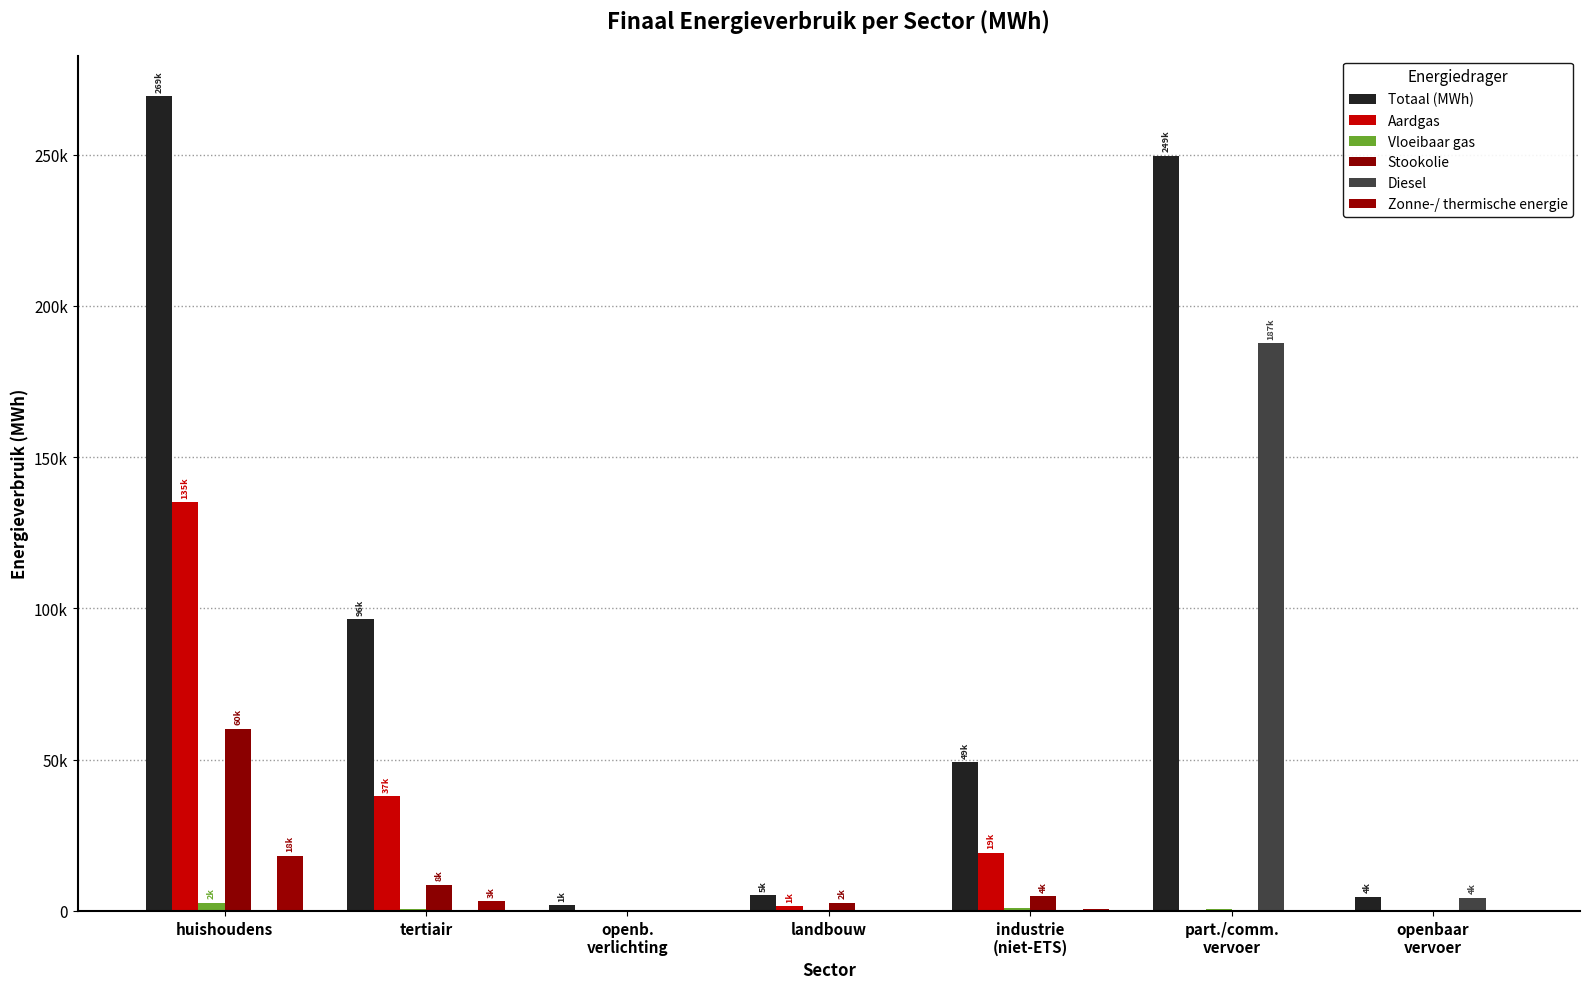

What is the maximum value shown in the chart?

269273.5